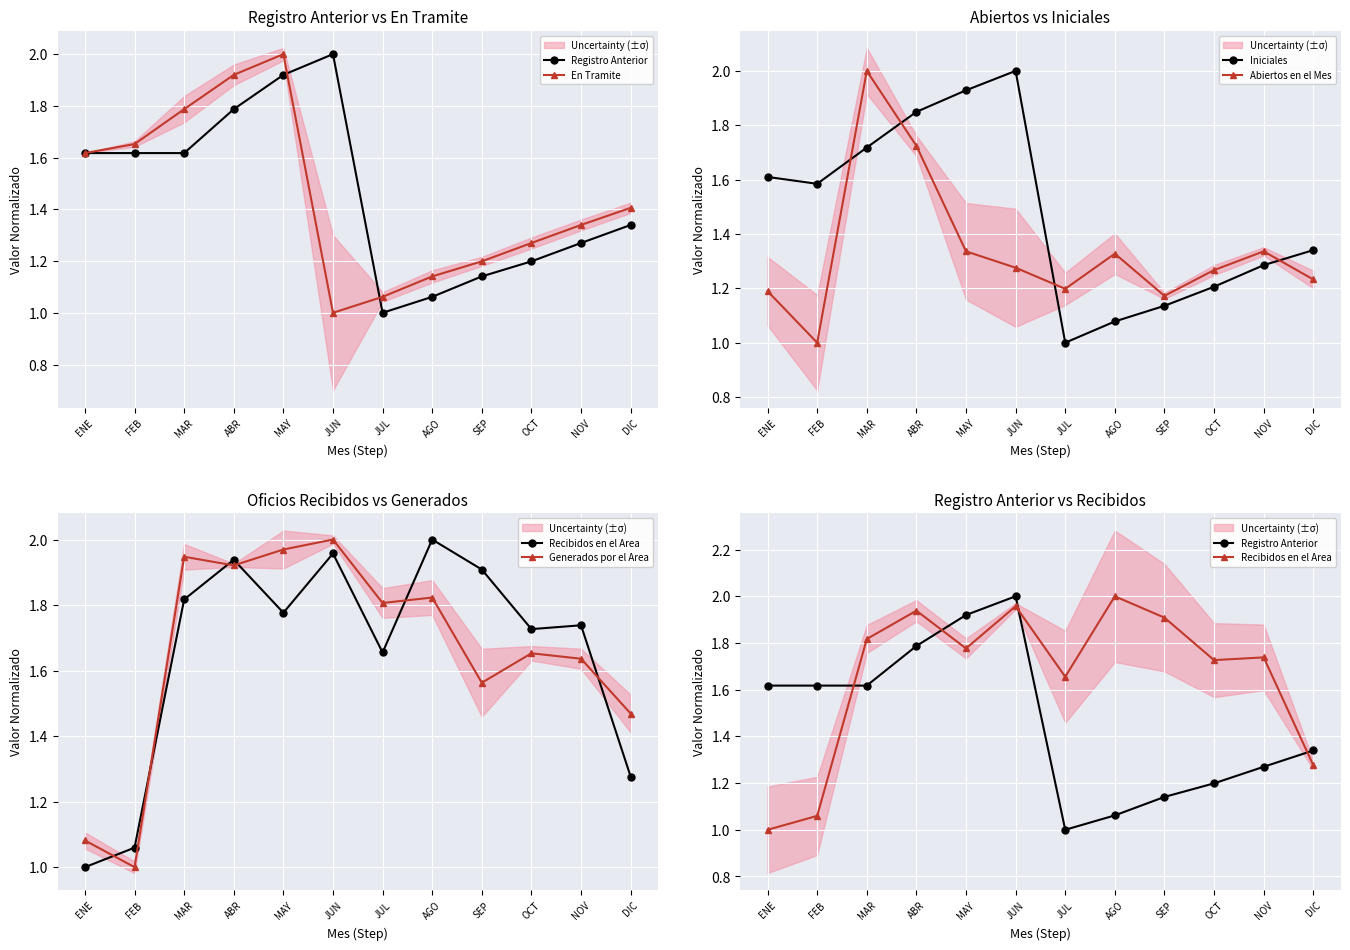

At how many categories does at least one series exceed 1?

12